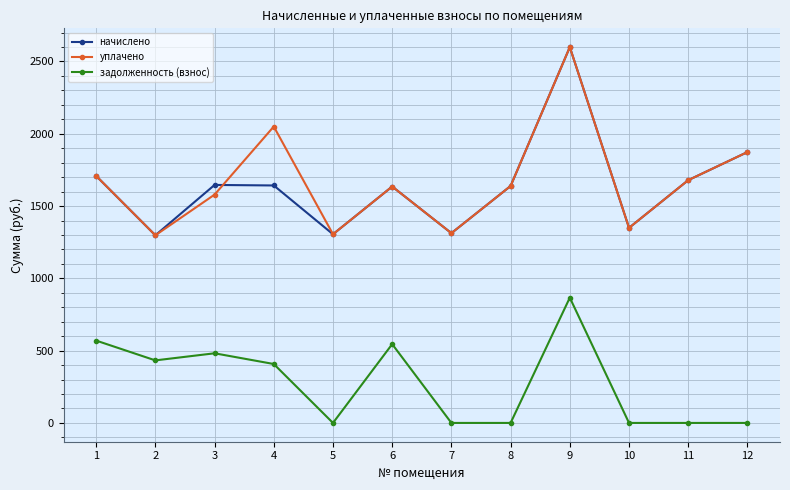

How many data points in начислено are less than 1642?

6